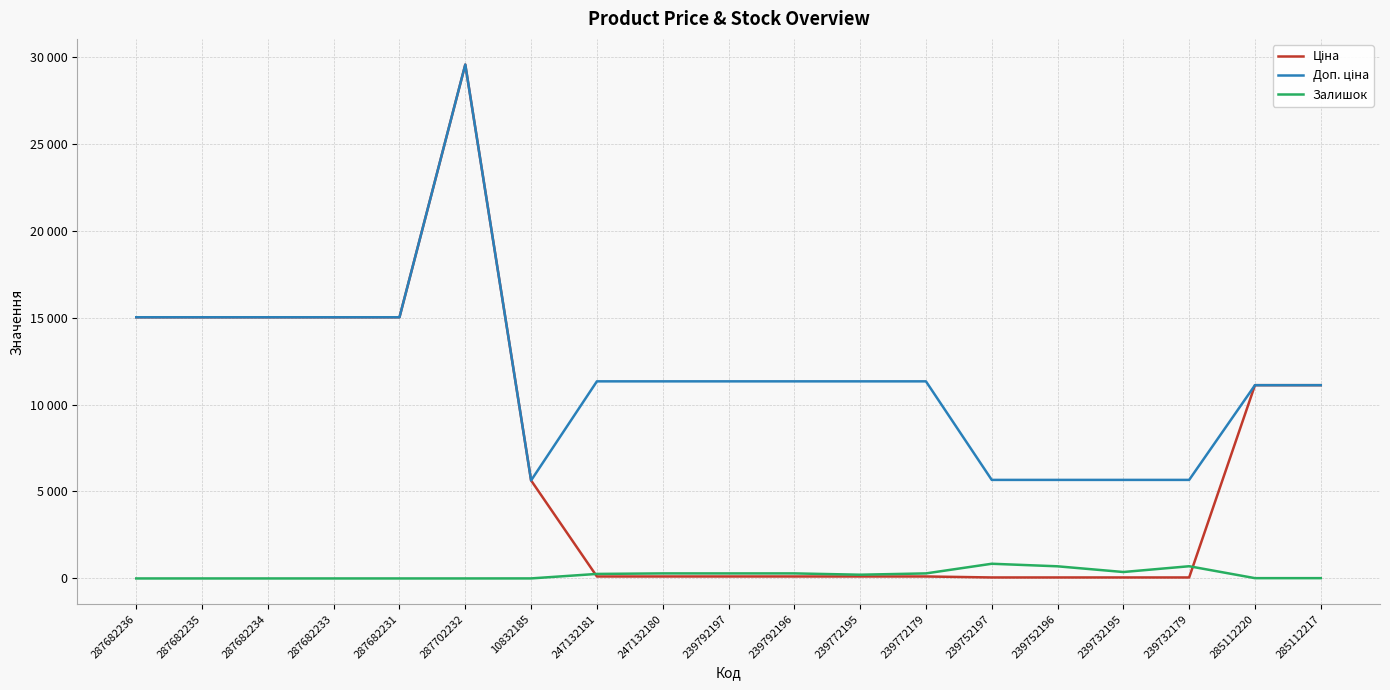

What is the approximate value of Доп. ціна at 239732195?

5667.0